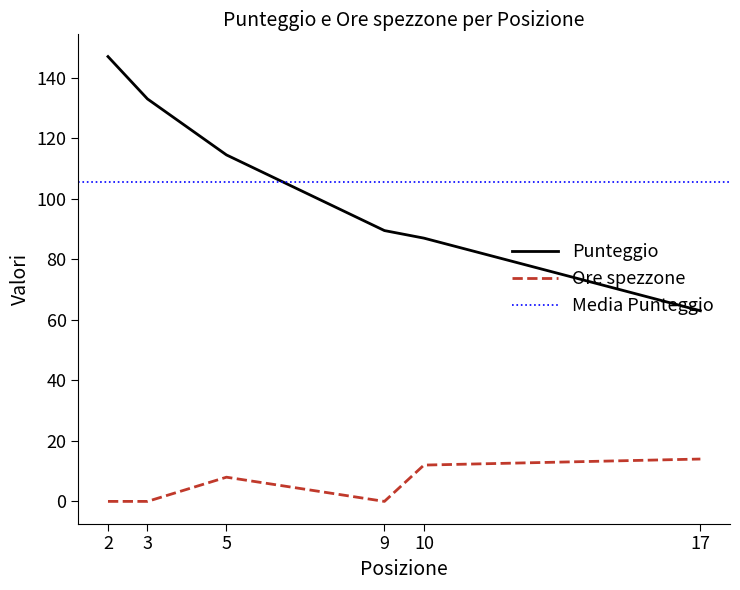

List the series in order of their peak value, lowest first.

Ore spezzone, Punteggio